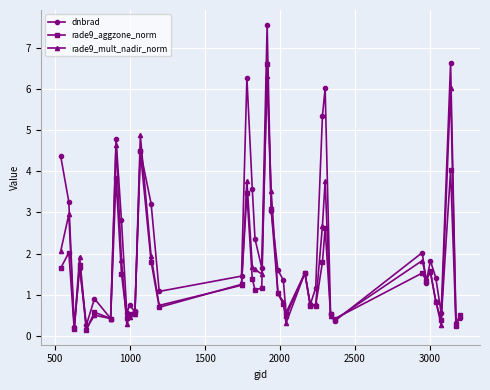

True or false: dnbrad has more than 0 interior local peaks.

True